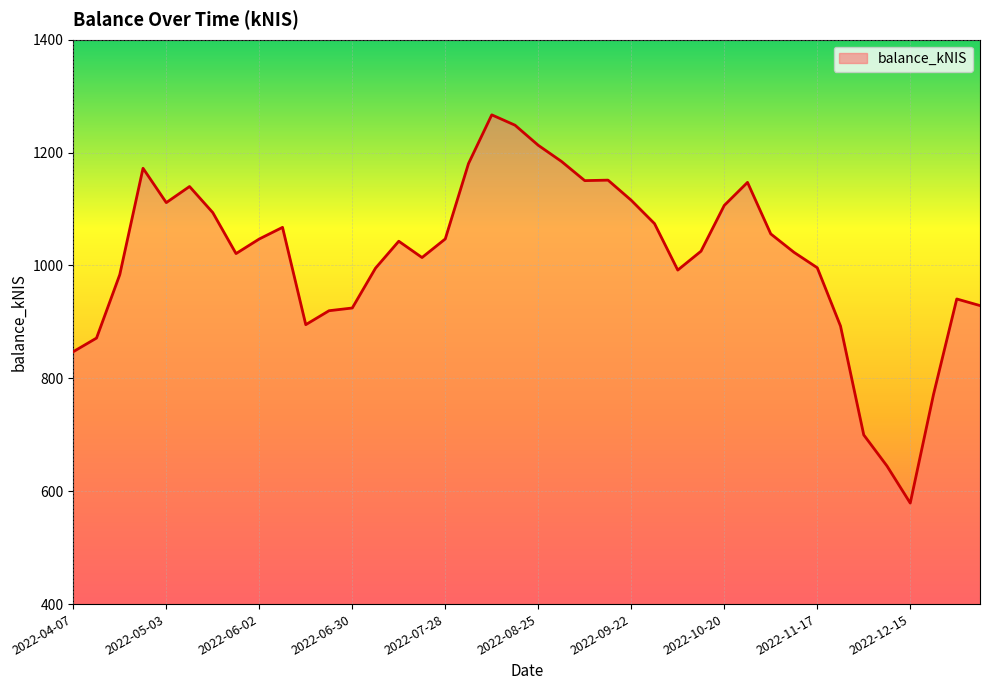

What is the greatest value displayed?

1266.9